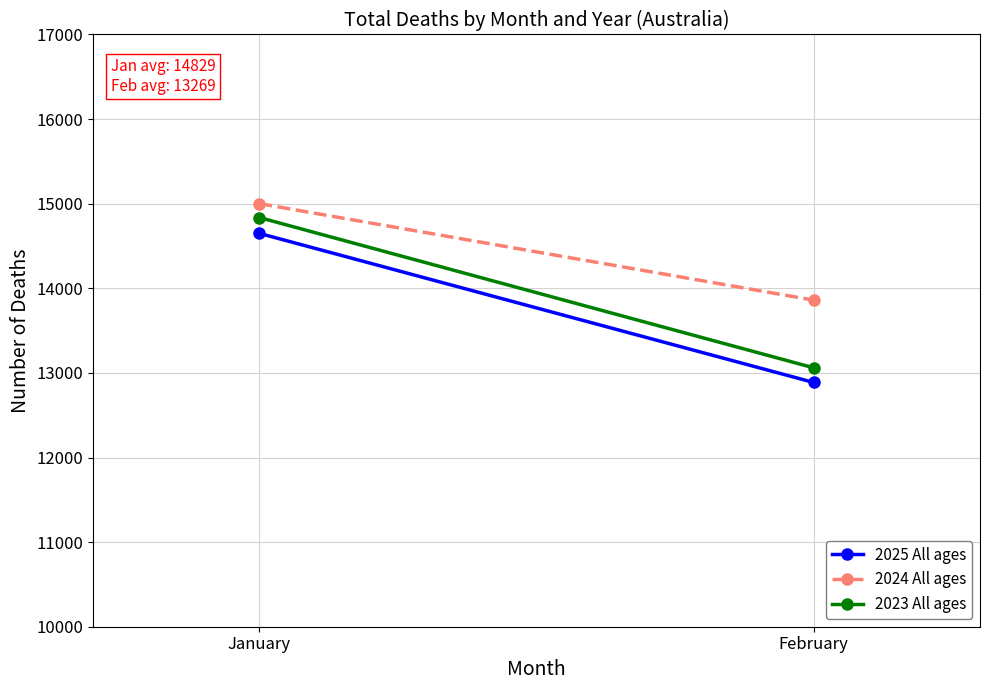

Which series has the largest total across all categories?

2024 All ages